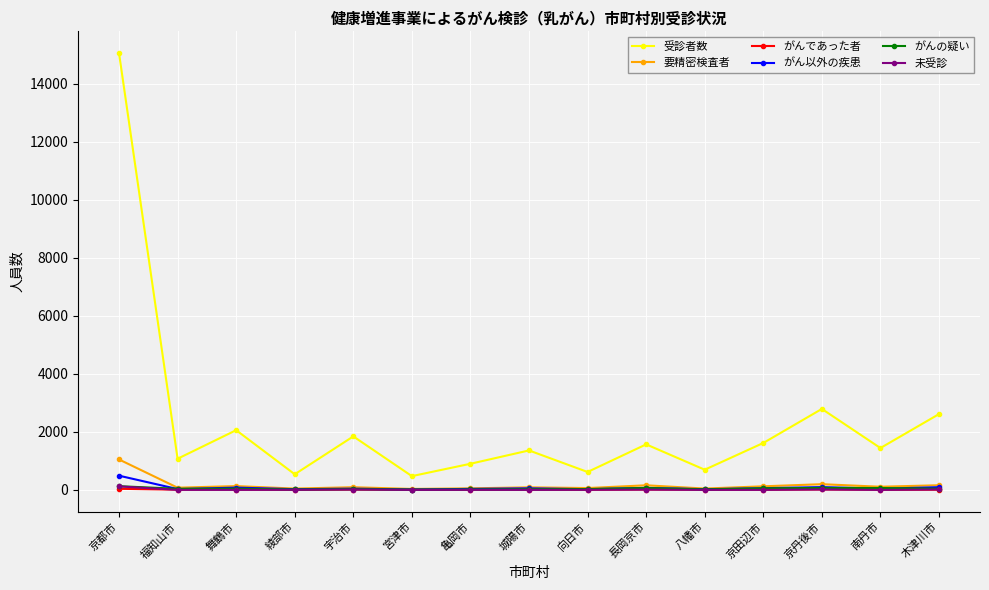

At how many categories does at least one series exceed 7597?

1